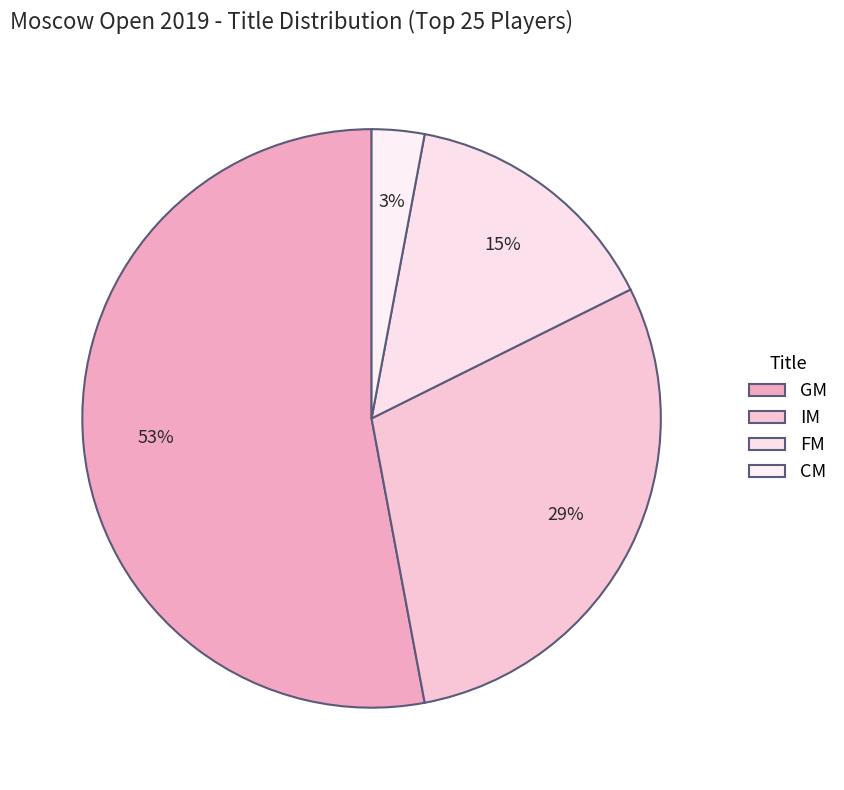

Does CM represent more than half of the total?

No